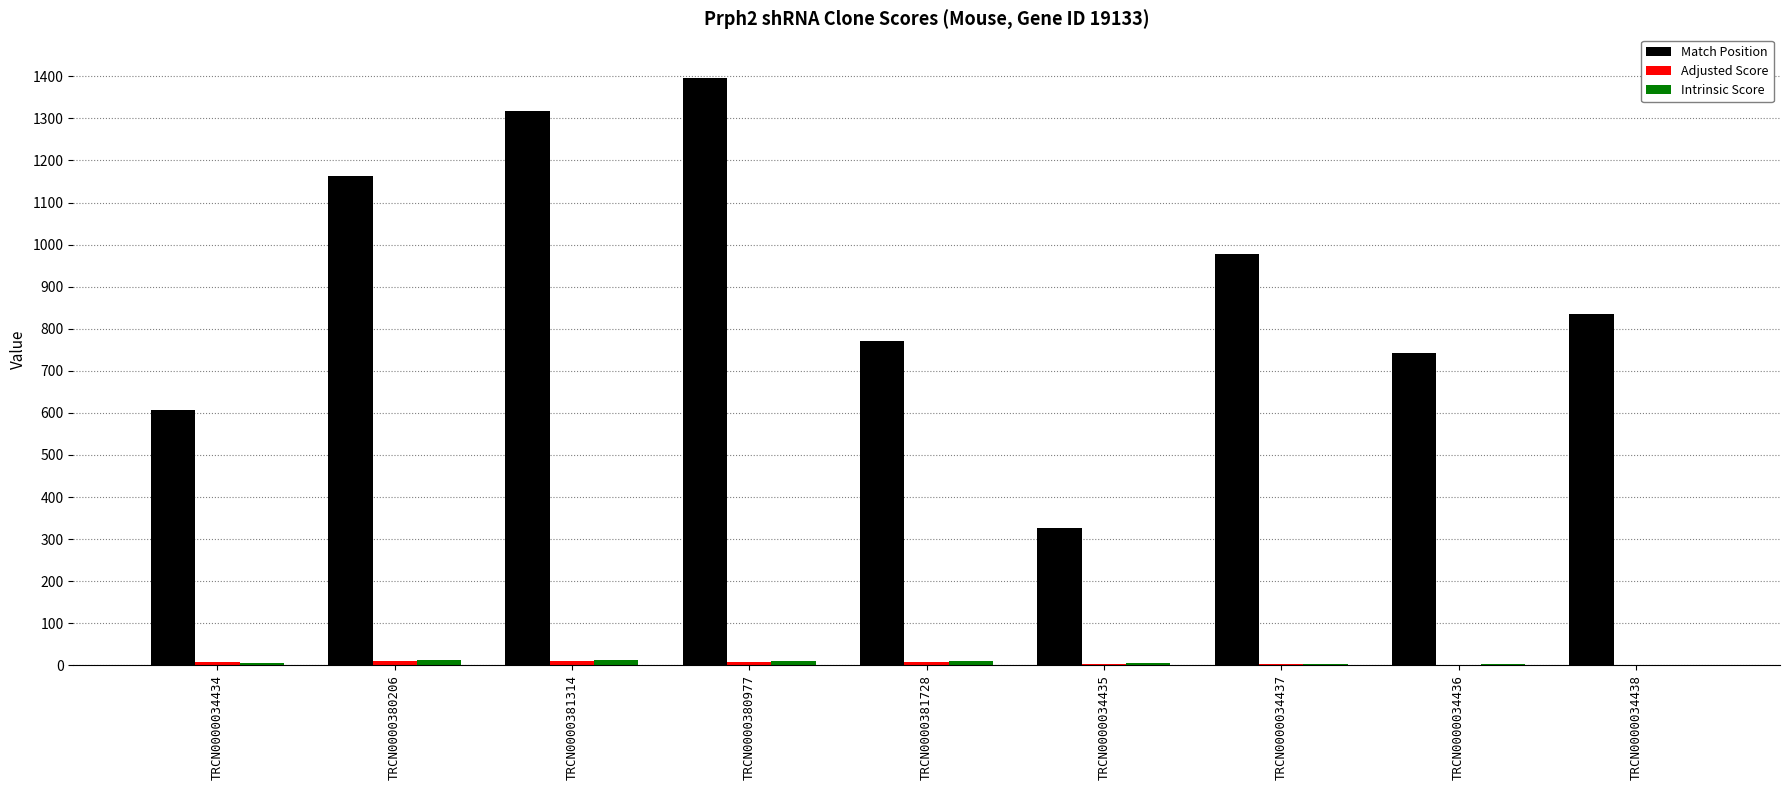

Which label corresponds to the largest value in the chart?

TRCN0000380977